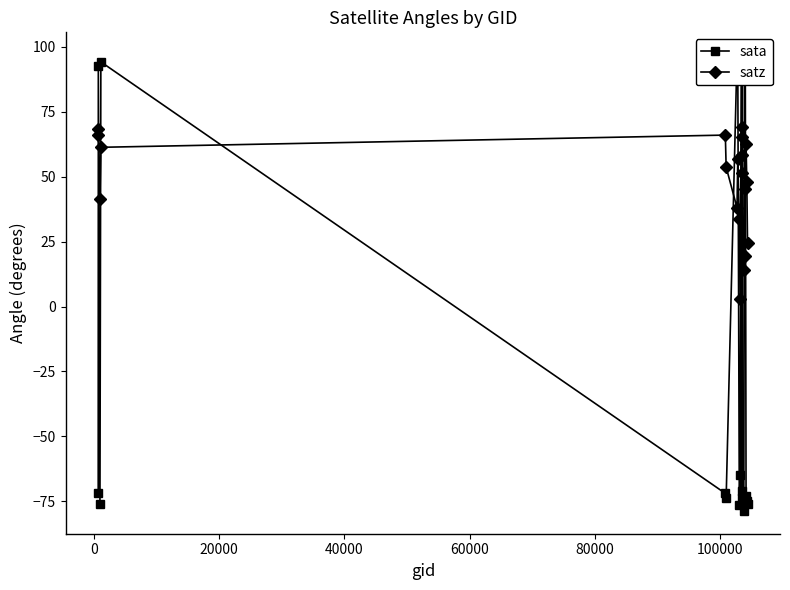

What is the value of the satz point at the 8th from the left?

56.8